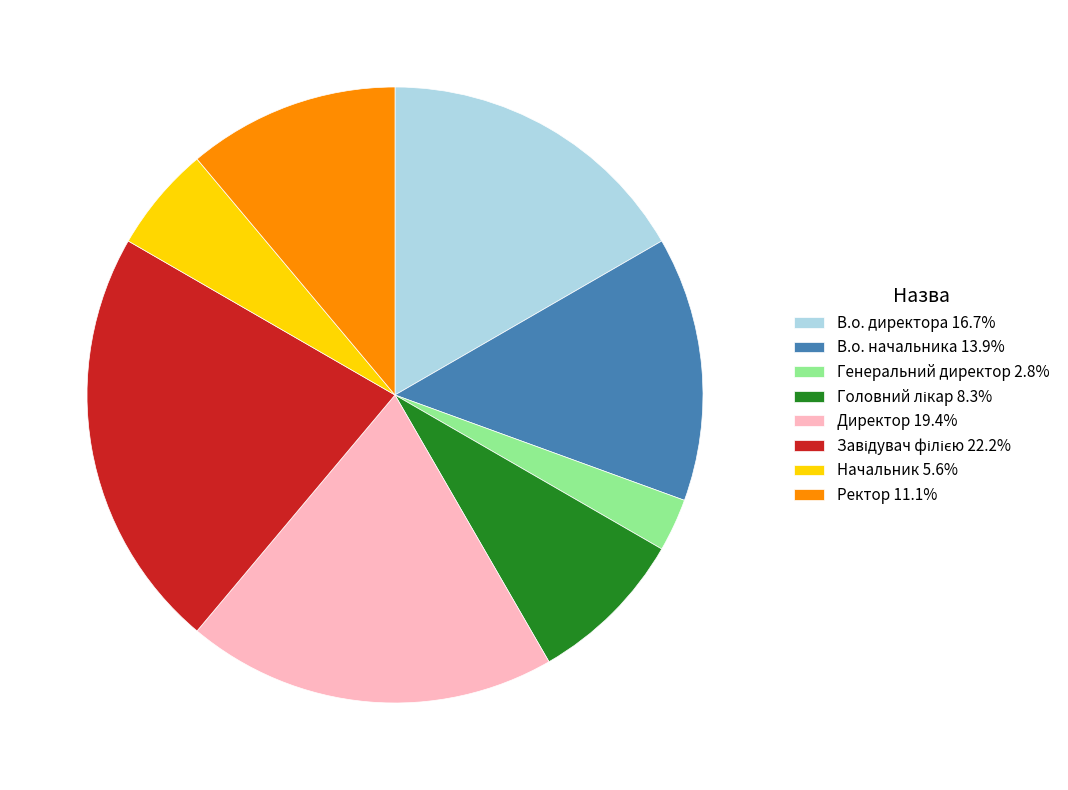

Approximately how many times larger is the value at Ректор 11.1% compared to Начальник 5.6%?

2.0